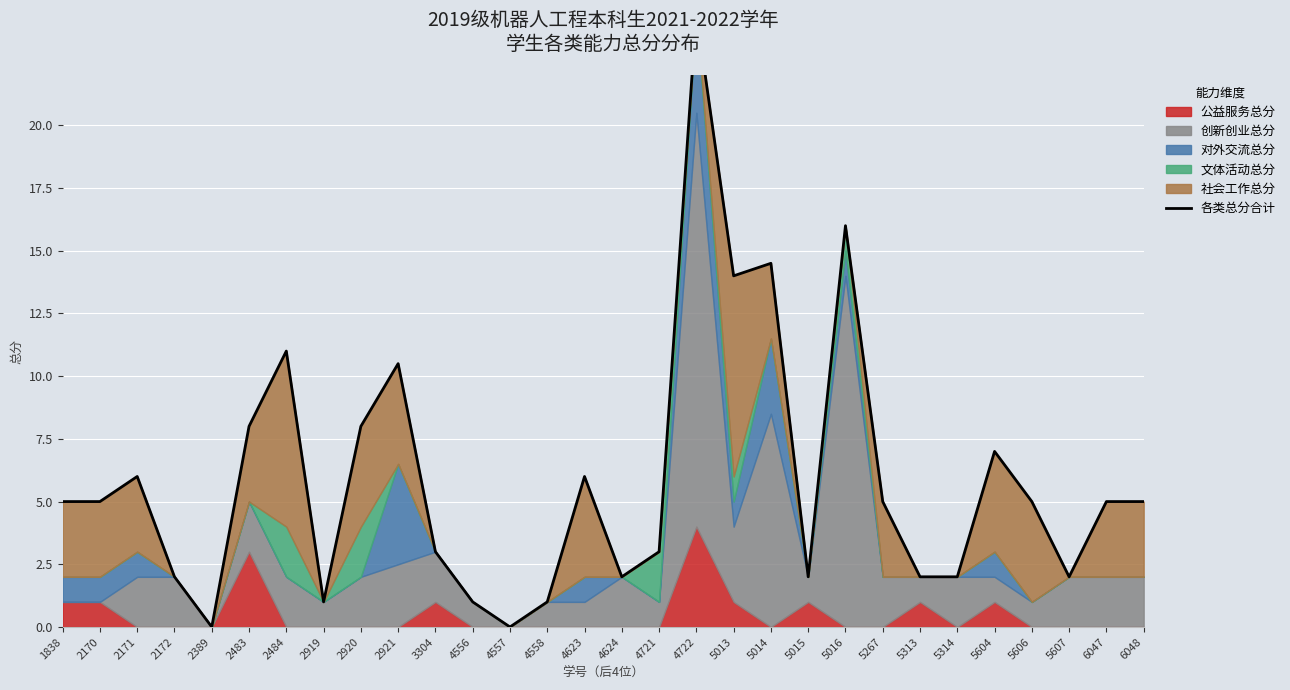

Where is the data nearest to the value 12?

2484